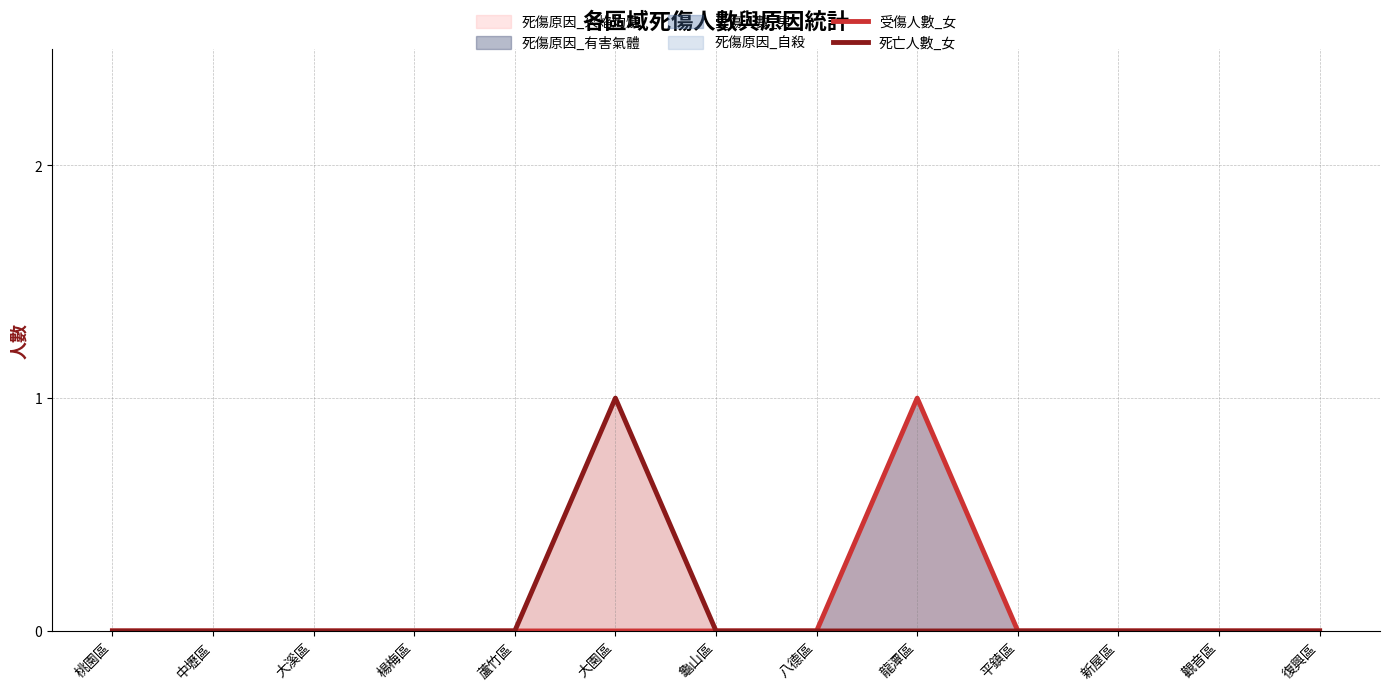

Reading left to right, extract all data points from this chart.

受傷人數_女: 桃園區=0	中壢區=0	大溪區=0	楊梅區=0	蘆竹區=0	大園區=0	龜山區=0	八德區=0	龍潭區=1	平鎮區=0	新屋區=0	觀音區=0	復興區=0
死亡人數_女: 桃園區=0	中壢區=0	大溪區=0	楊梅區=0	蘆竹區=0	大園區=1	龜山區=0	八德區=0	龍潭區=0	平鎮區=0	新屋區=0	觀音區=0	復興區=0